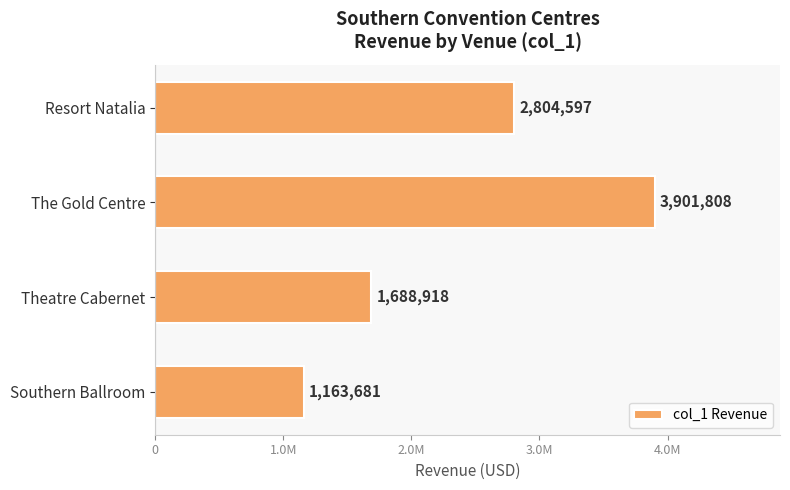

List the labels in order of value, smallest first.

Southern Ballroom, Theatre Cabernet, Resort Natalia, The Gold Centre